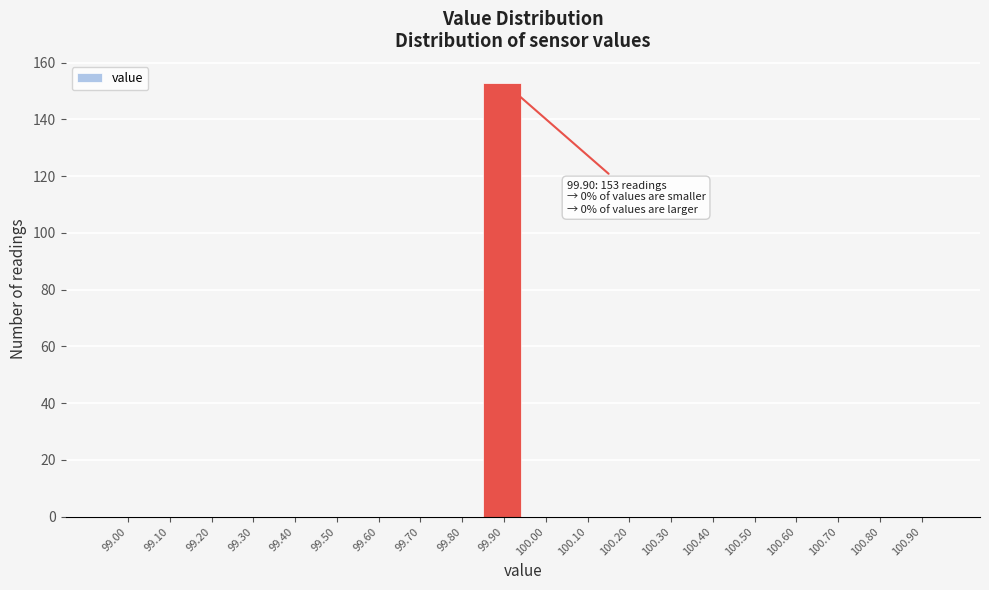

Reading right to left, extract all data points from this chart.

100.90=0	100.80=0	100.70=0	100.60=0	100.50=0	100.40=0	100.30=0	100.20=0	100.10=0	100.00=0	99.90=153	99.80=0	99.70=0	99.60=0	99.50=0	99.40=0	99.30=0	99.20=0	99.10=0	99.00=0